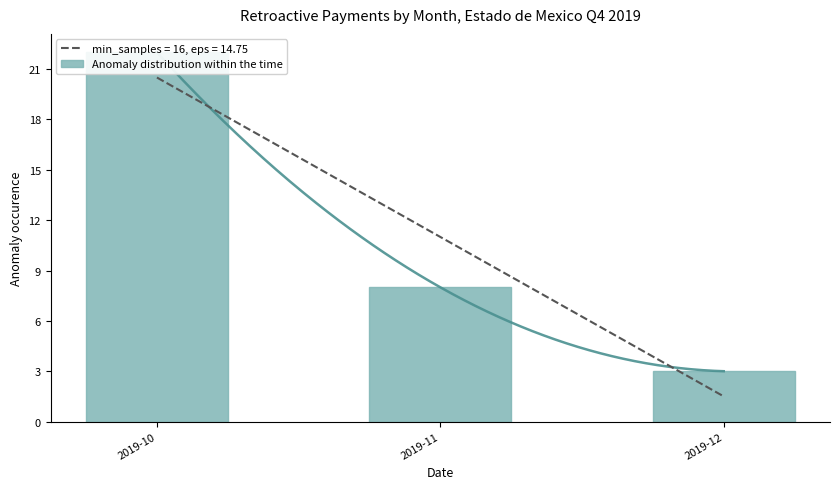

True or false: the data shows 12 at 2019-11.

False